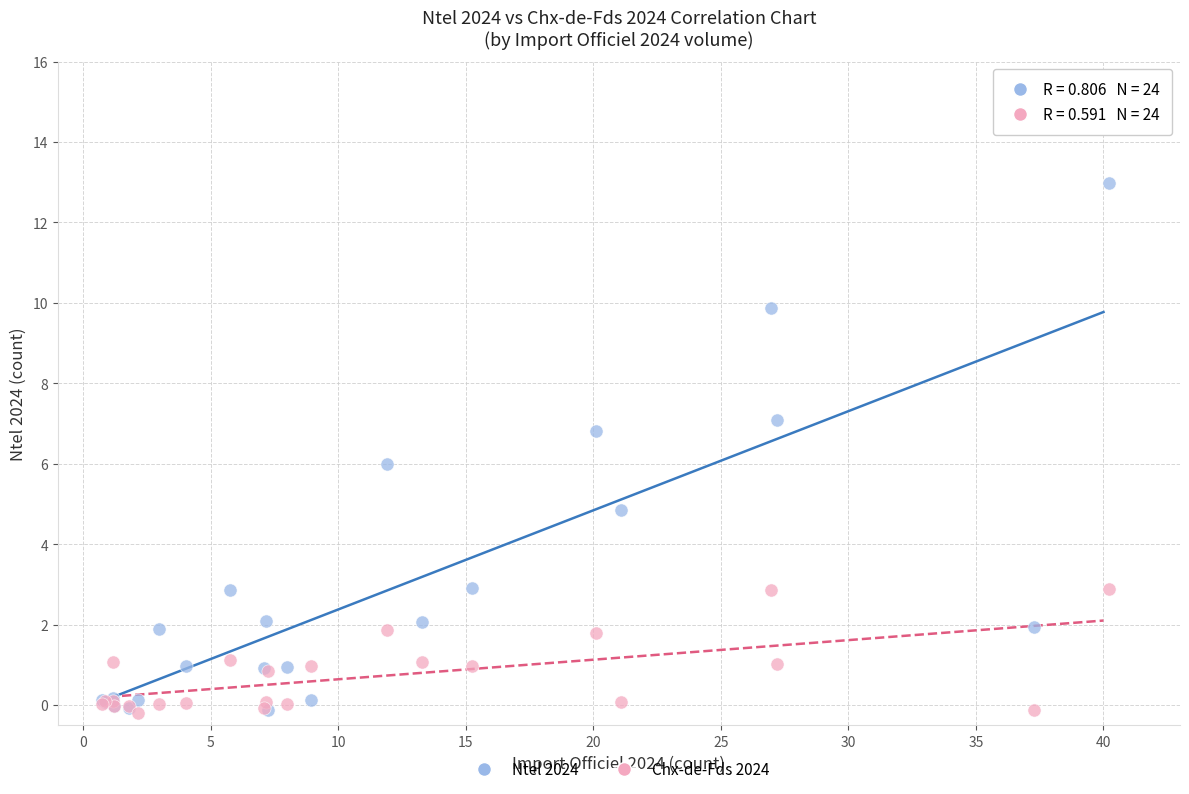

Which series contains the highest Y value?

Ntel 2024